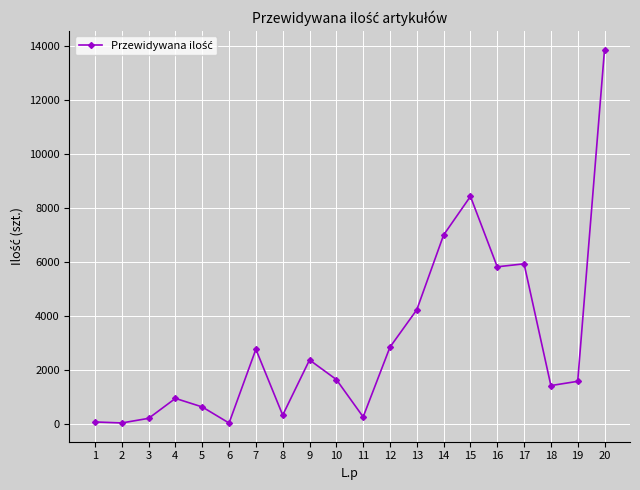

True or false: there are more than 0 points higher than both neighbors.

True